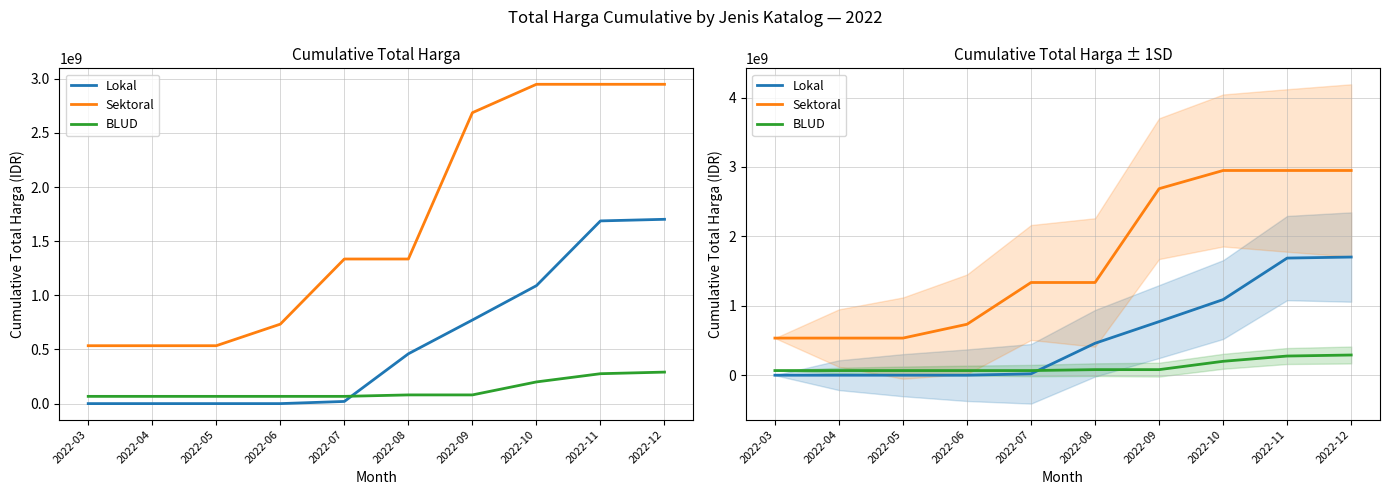

What is the value of the BLUD point at the 8th from the left?

200313000